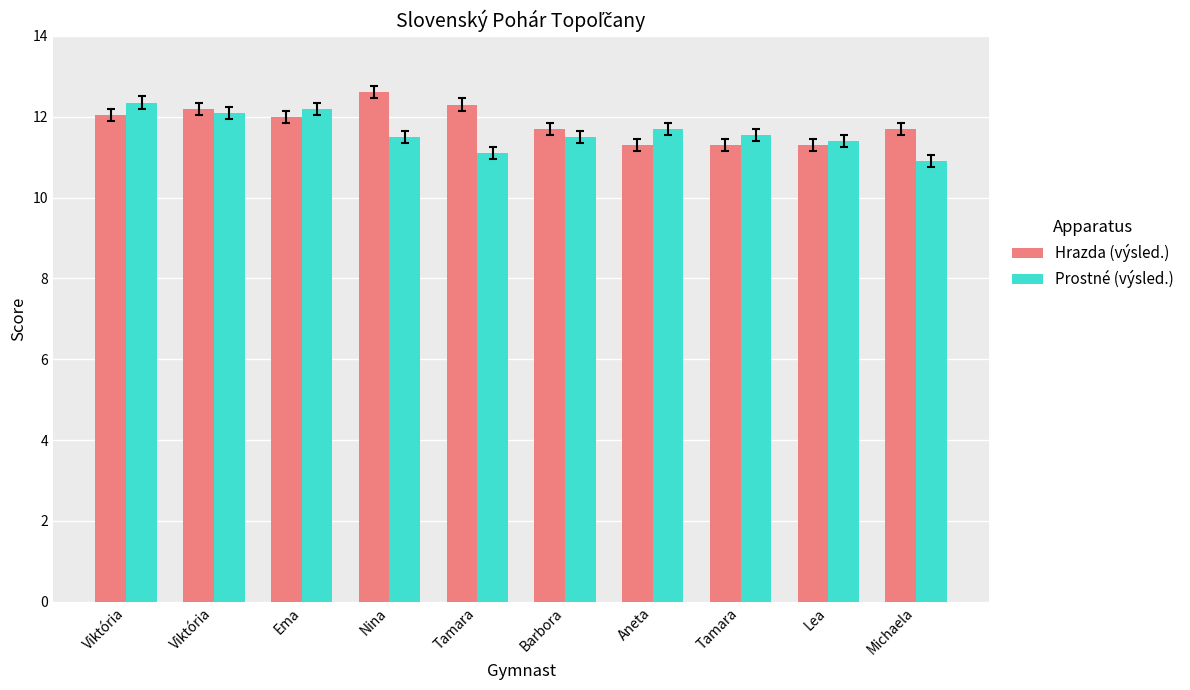

How many bars are there in total?

20